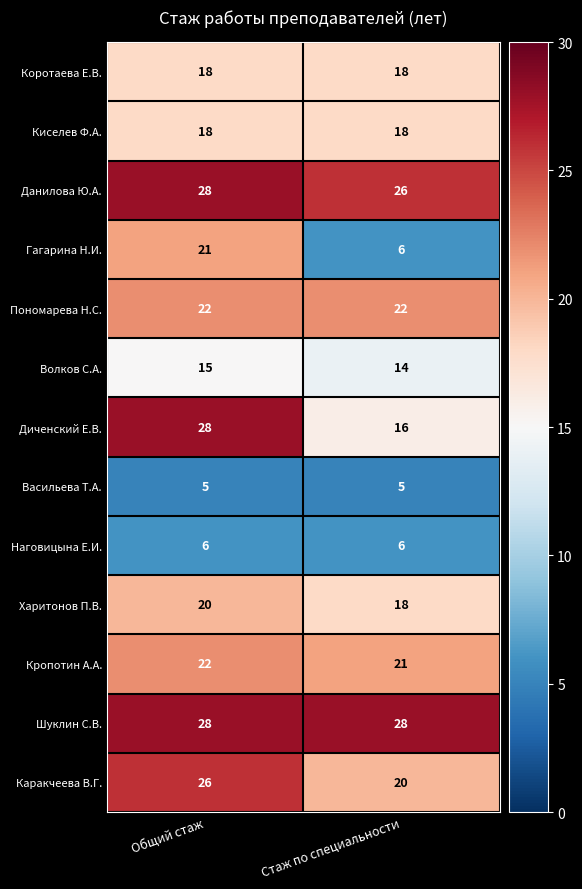

What is the approximate value of Шуклин С.В. at Стаж по специальности?

28